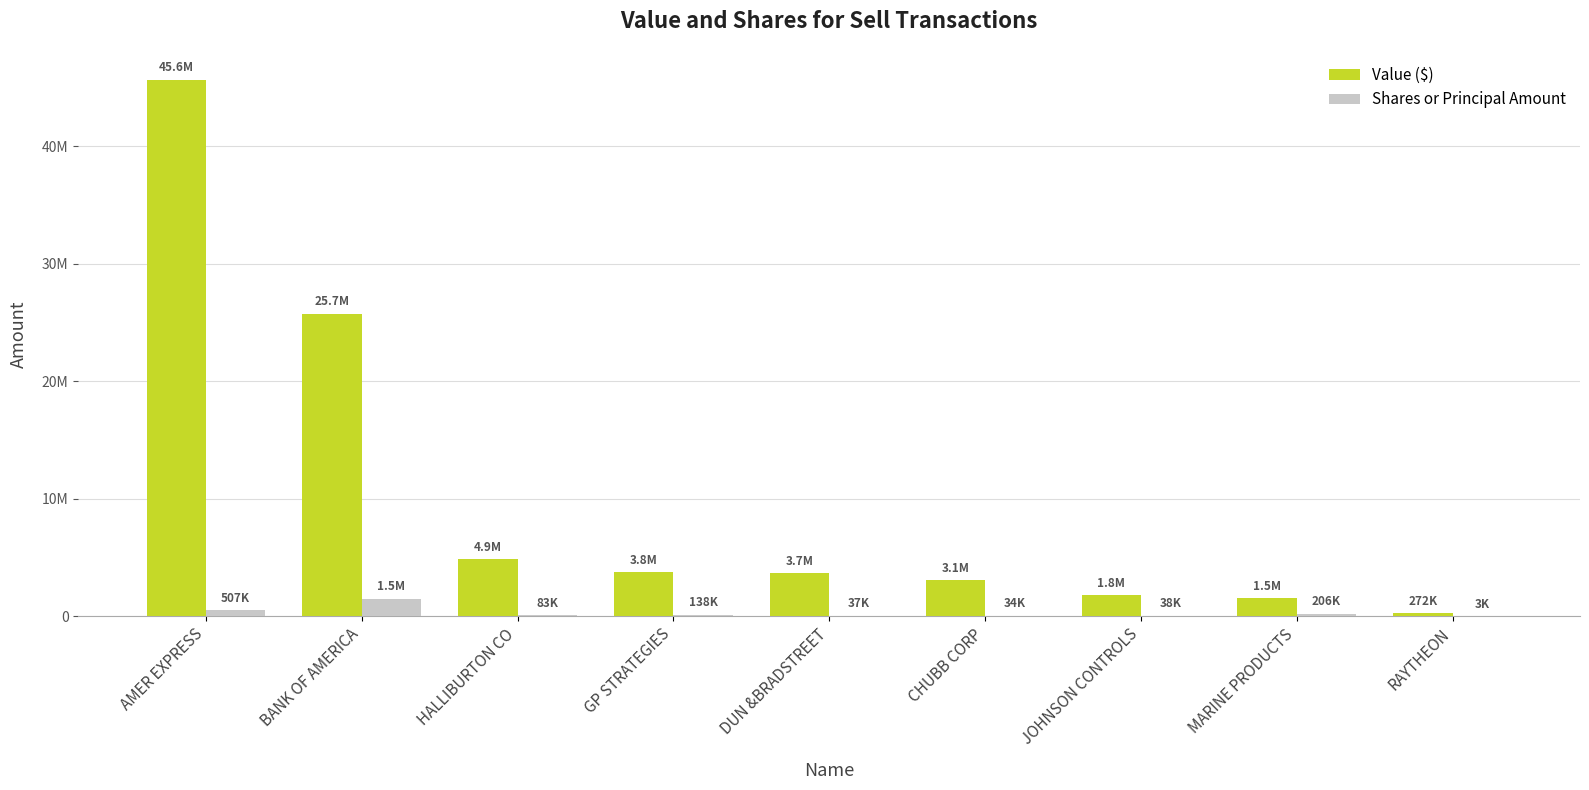

List the labels in order of Value ($) value, largest first.

AMER EXPRESS, BANK OF AMERICA, HALLIBURTON CO, GP STRATEGIES, DUN &BRADSTREET, CHUBB CORP, JOHNSON CONTROLS, MARINE PRODUCTS, RAYTHEON